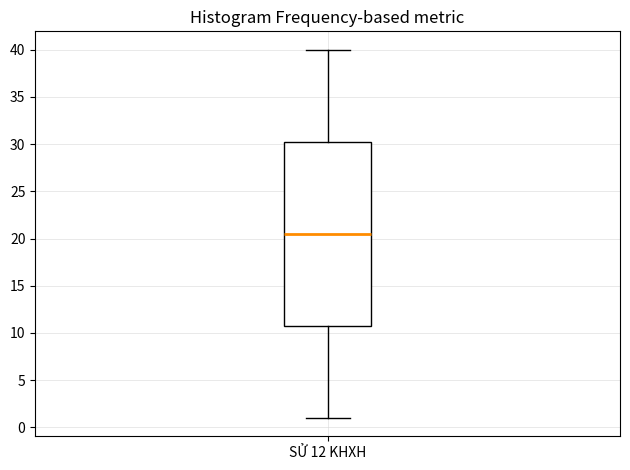

Transcribe this box plot: give where the median line is, the range the box spans, and where the two whiskers end, as read against the y-axis. The values are not printed on the chart, so give them approximately, as read against the axis.

median 20.5, box 11.0 to 30.5, whiskers 1.0 to 40.0